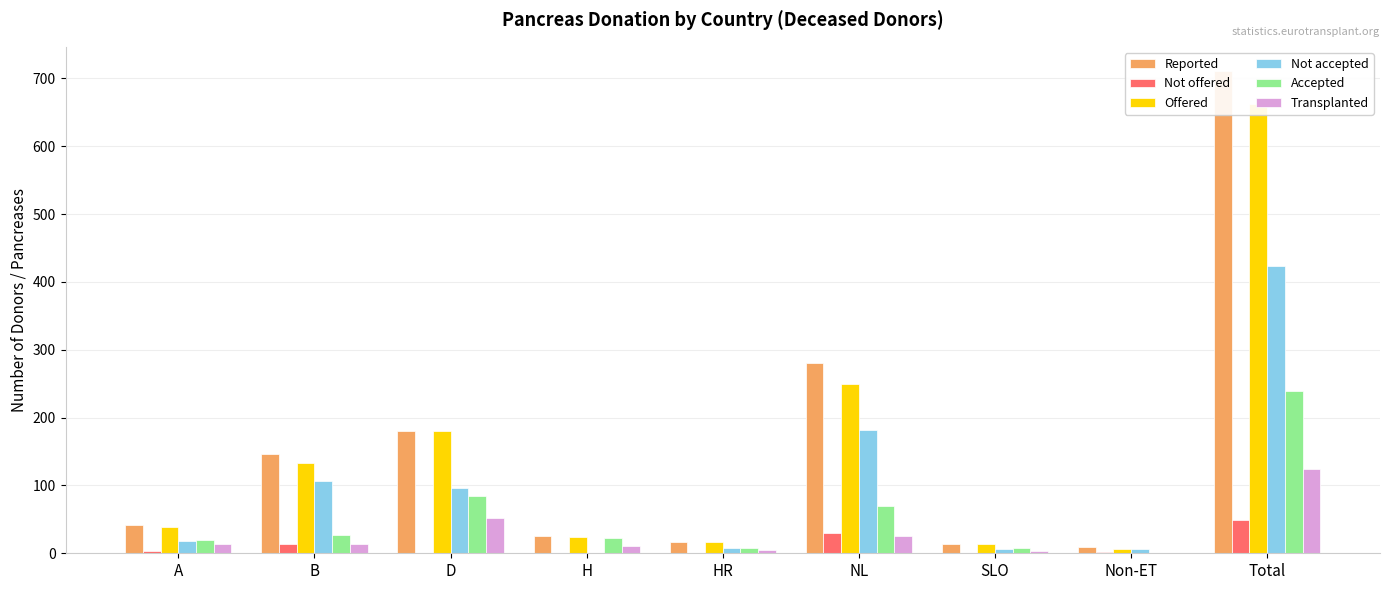

Reading left to right, transcribe all the data shown in this chart.

Reported: 41	146	180	25	16	280	14	9	711
Not offered: 3	13	0	1	0	30	0	2	49
Offered: 38	133	180	24	16	250	14	7	662
Not accepted: 18	106	96	1	8	181	6	7	423
Accepted: 20	27	84	23	8	69	8	0	239
Transplanted: 14	14	52	10	5	26	3	0	124